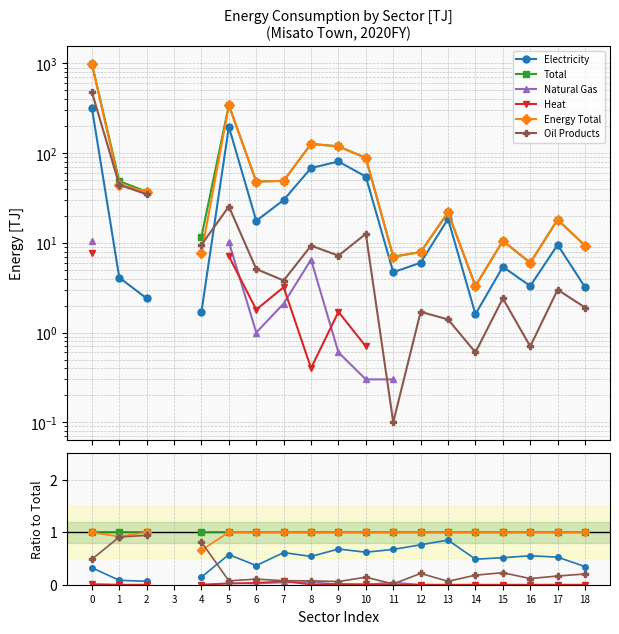

Is the value of Electricity at 1 greater than the value of Total at 3?

No